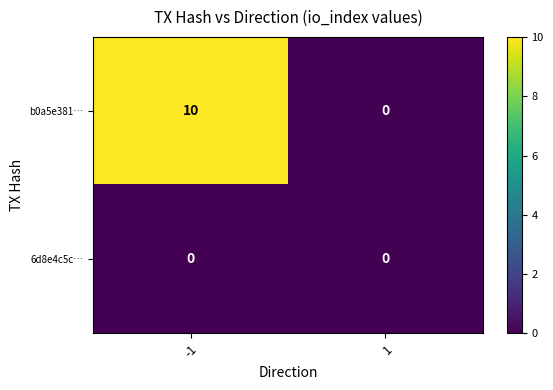

The 6d8e4c5c… series shows 0 at -1. True or false?

True